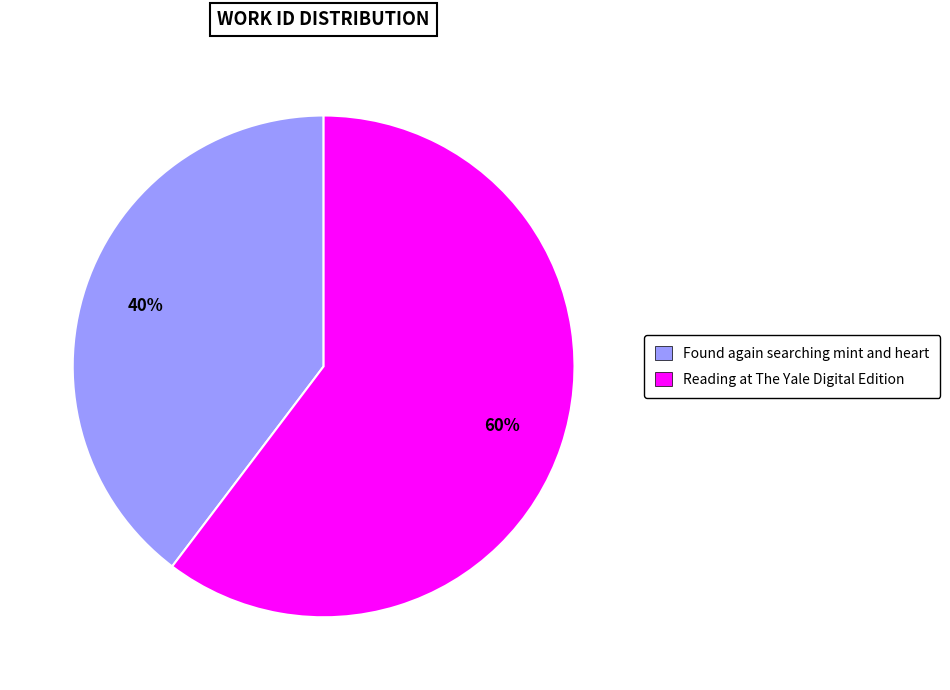

Is the sum of Reading at The Yale Digital Edition and Found again searching mint and heart greater than half?

Yes